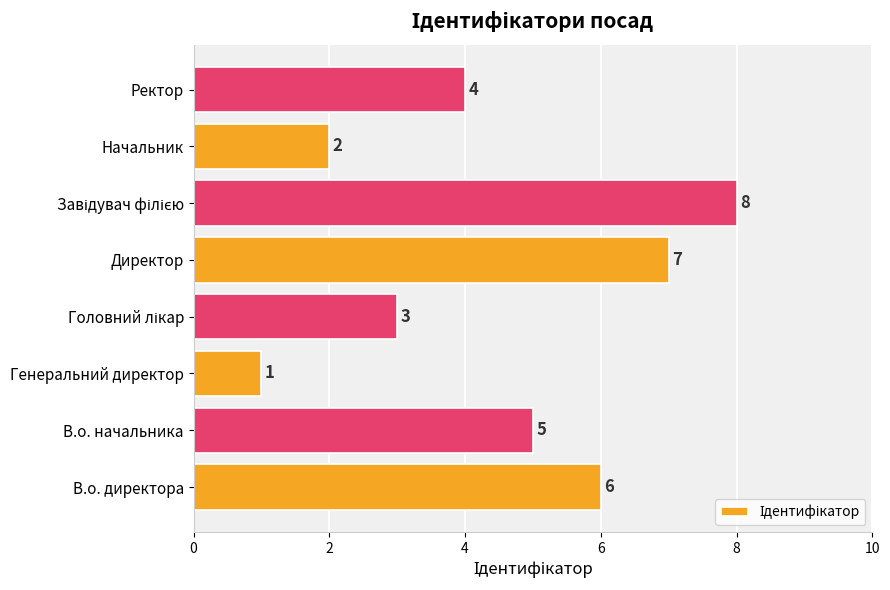

What is the change in value from В.о. начальника to Директор?

+2